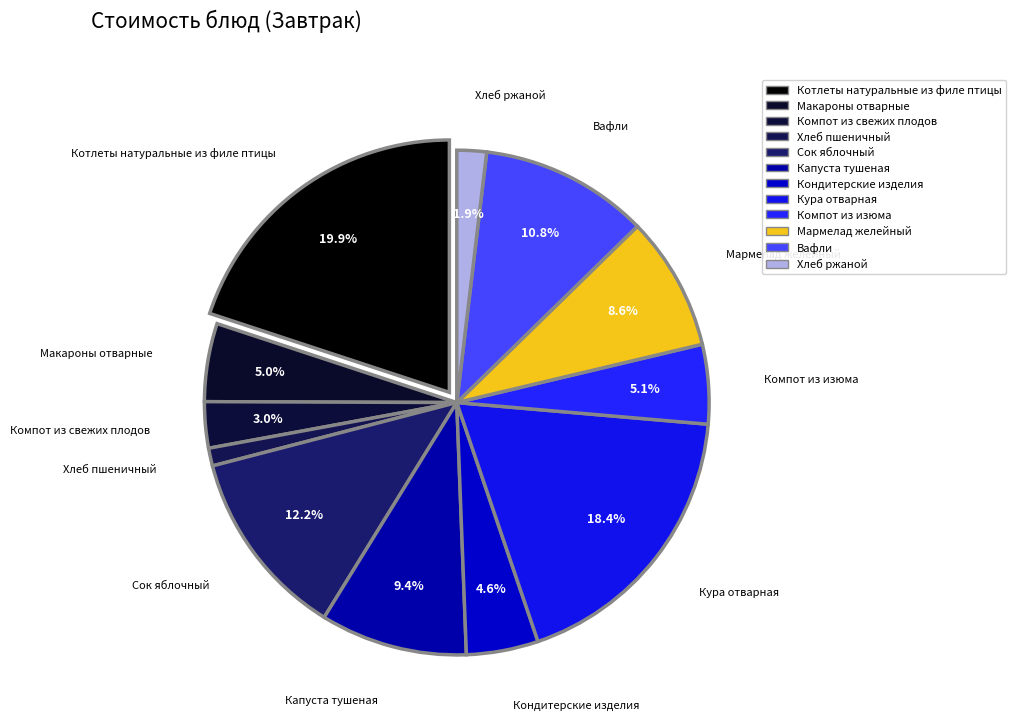

How many segments does this pie chart have?

12